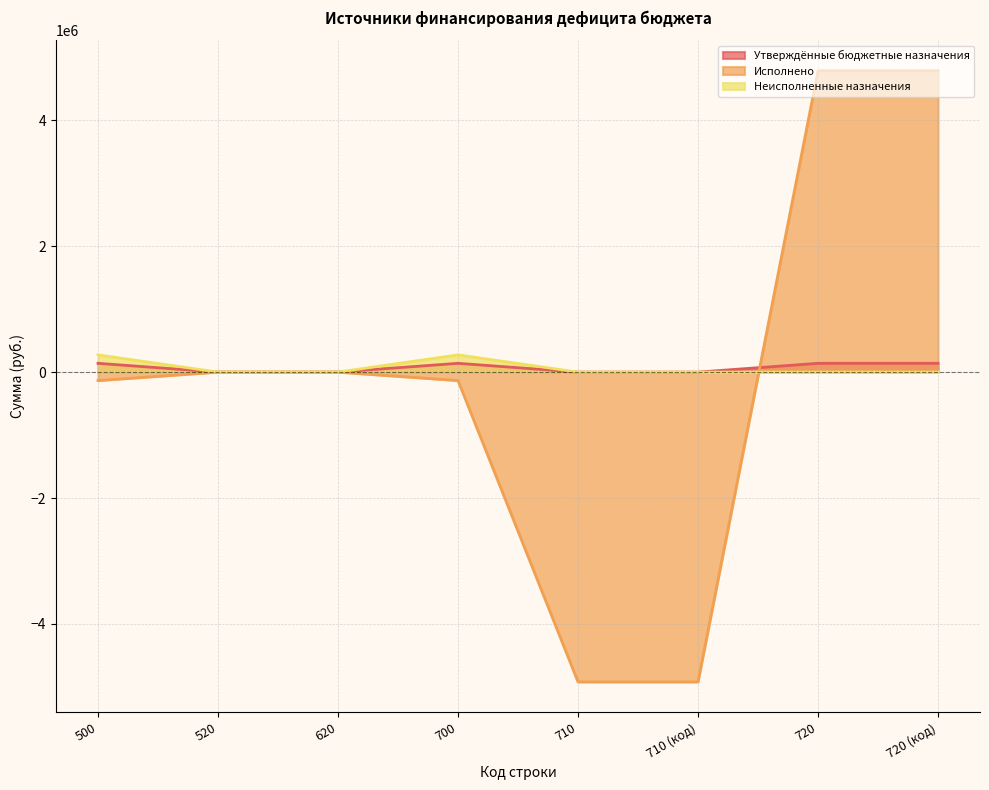

Between 500 and 710, which is larger?

500